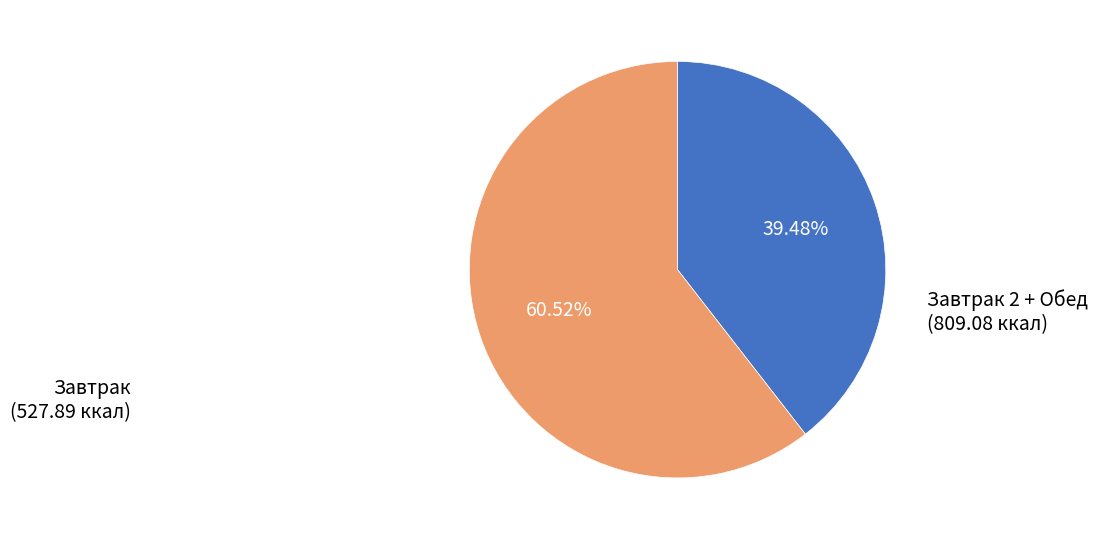

Count the number of slices in the pie.

2